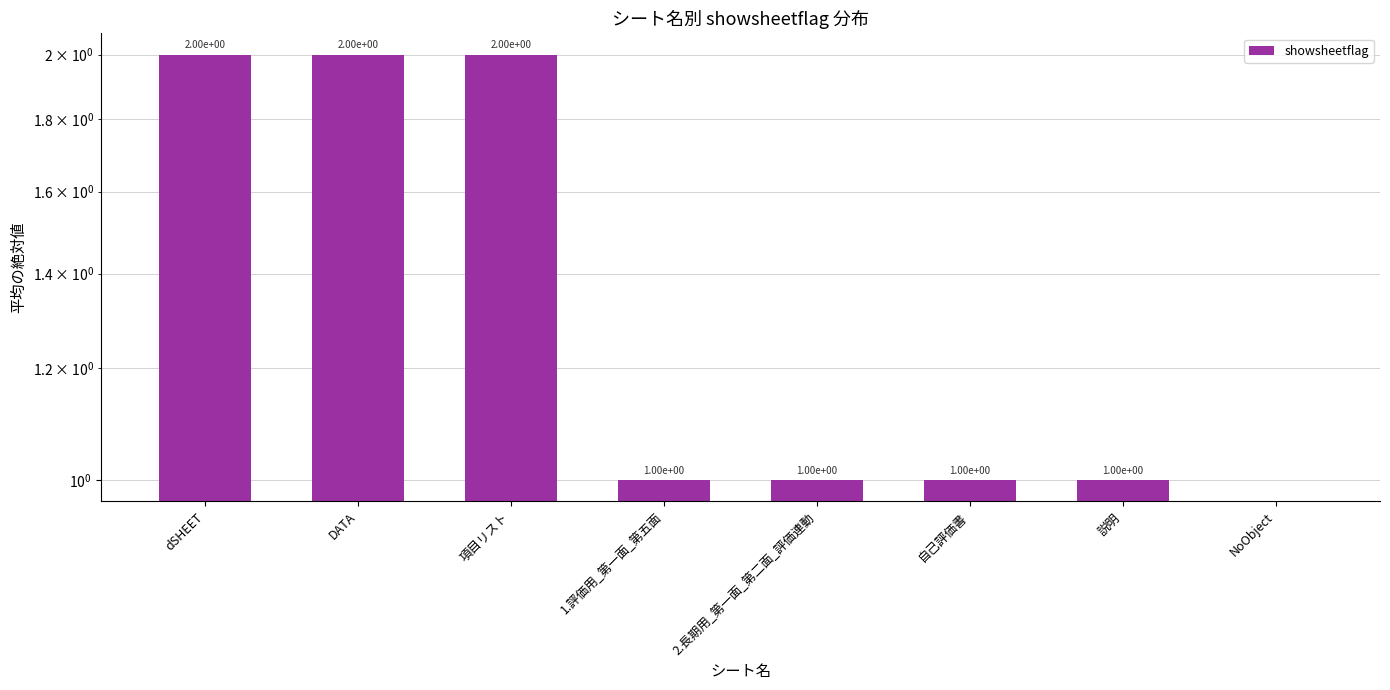

Which category has the highest value across all series?

dSHEET